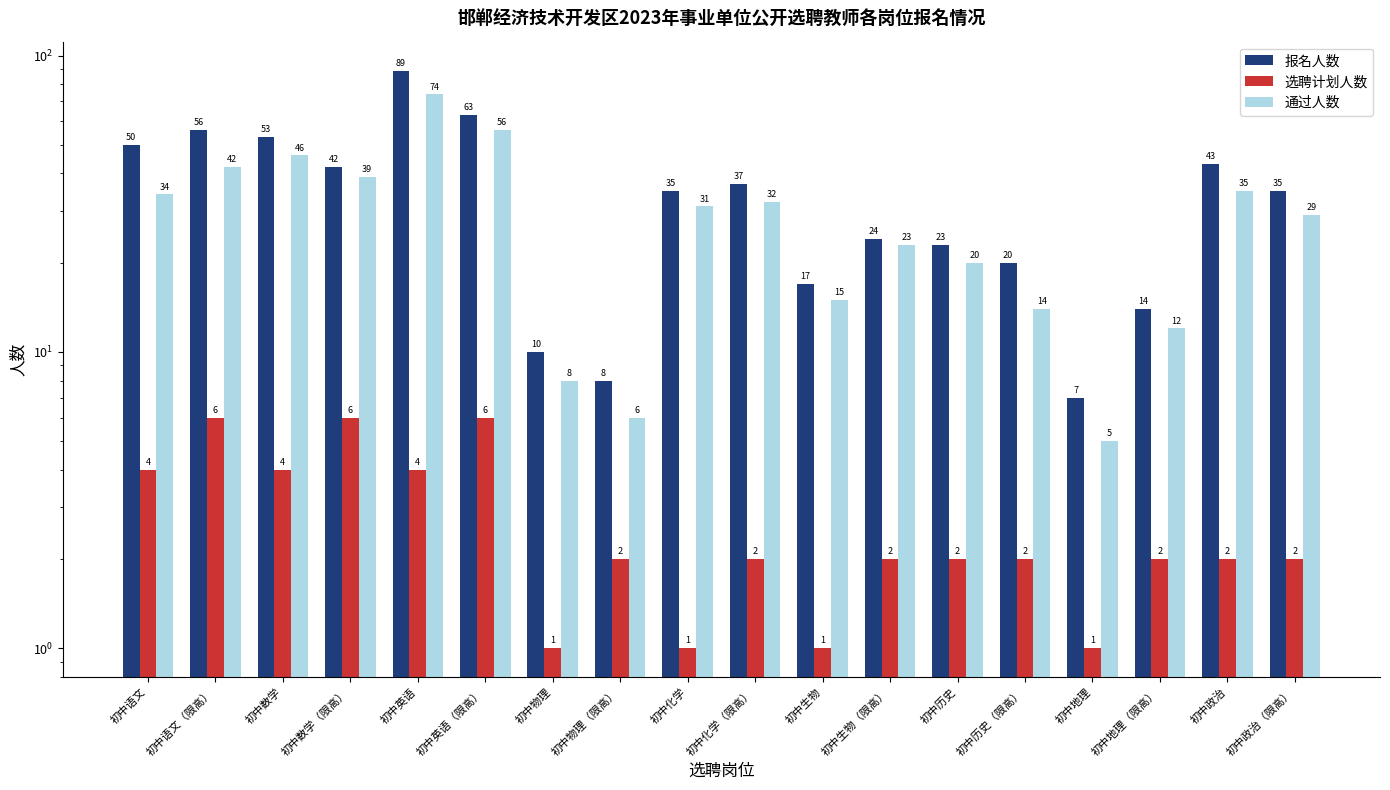

List the series in order of their overall mean, lowest first.

选聘计划人数, 通过人数, 报名人数